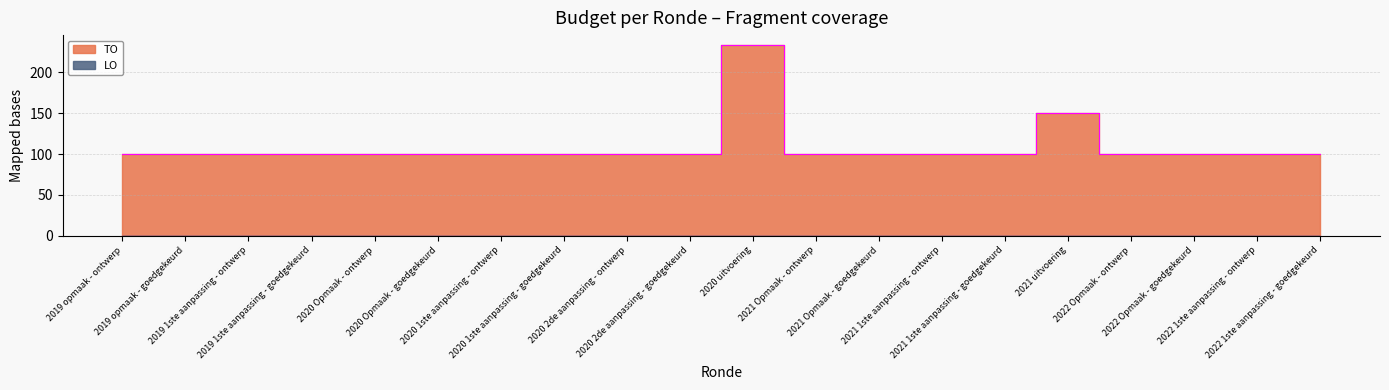

What is the ratio of the value at 2021 uitvoering to the value at 2022 1ste aanpassing - ontwerp?

1.5